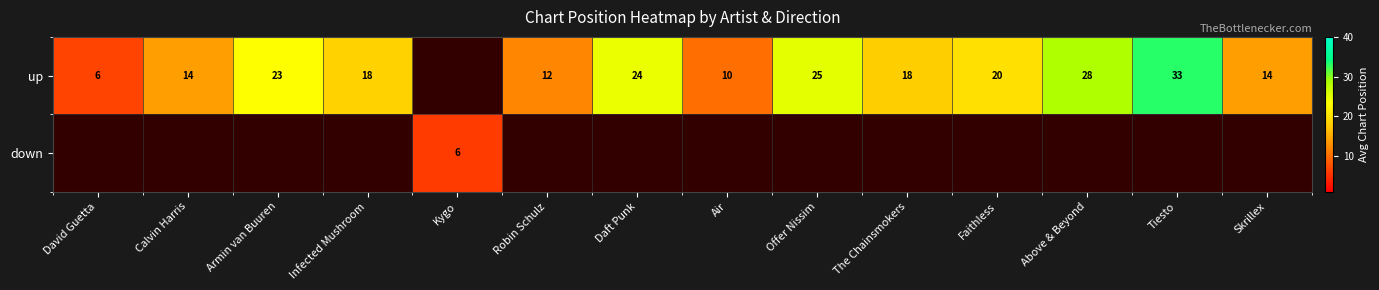

Which category has the lowest value across all series?

Kygo